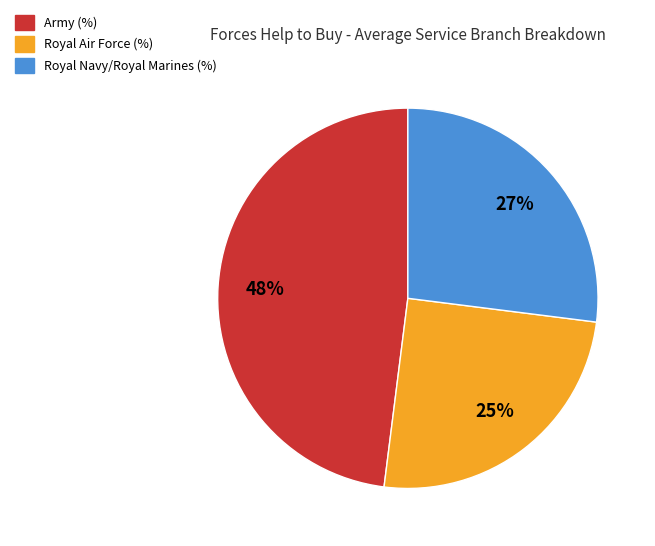

To the nearest percent, what is the difference between the Royal Air Force (%) and Royal Navy/Royal Marines (%) slice percentages?

2%